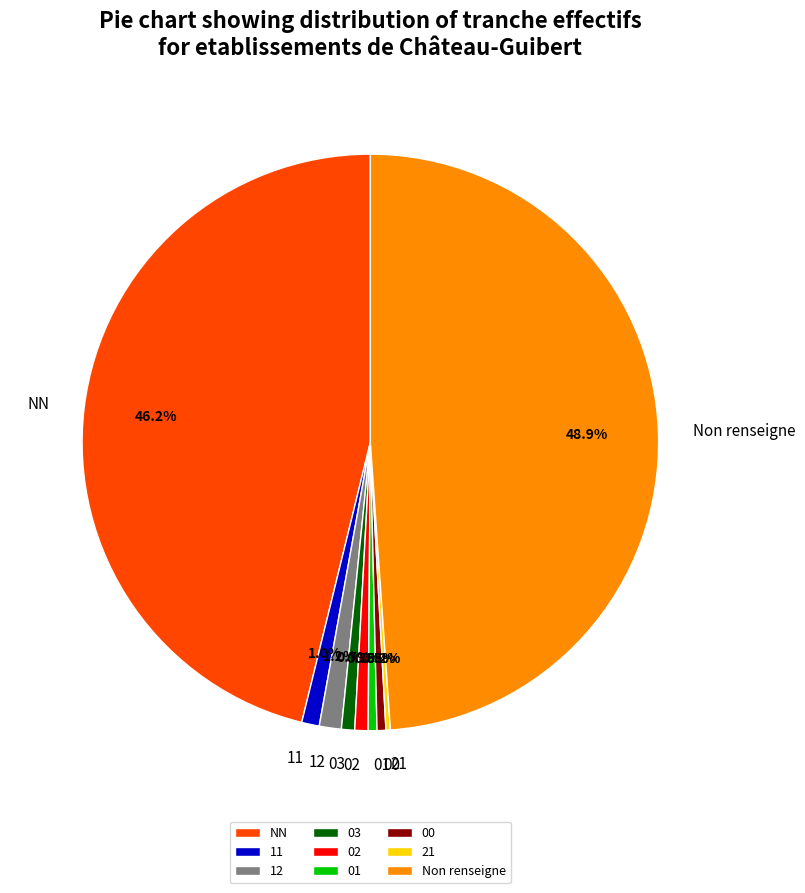

Which category has the biggest portion of the pie?

Non renseigne